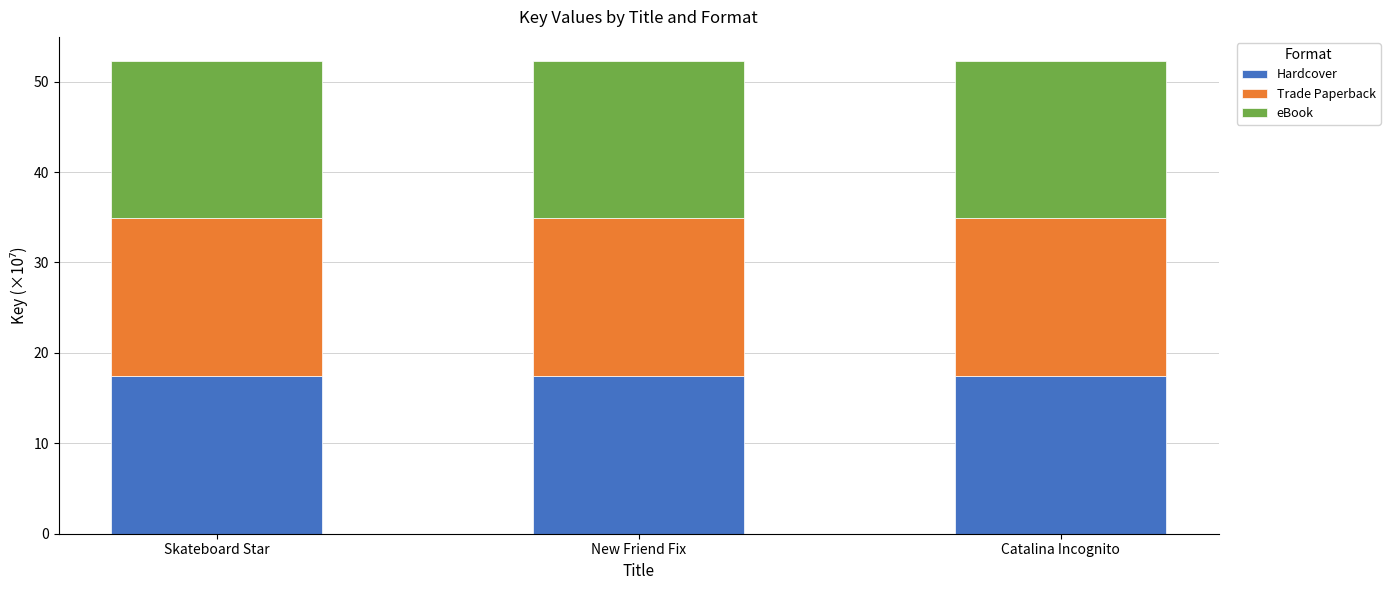

What is the highest value of the Hardcover series?

17.4